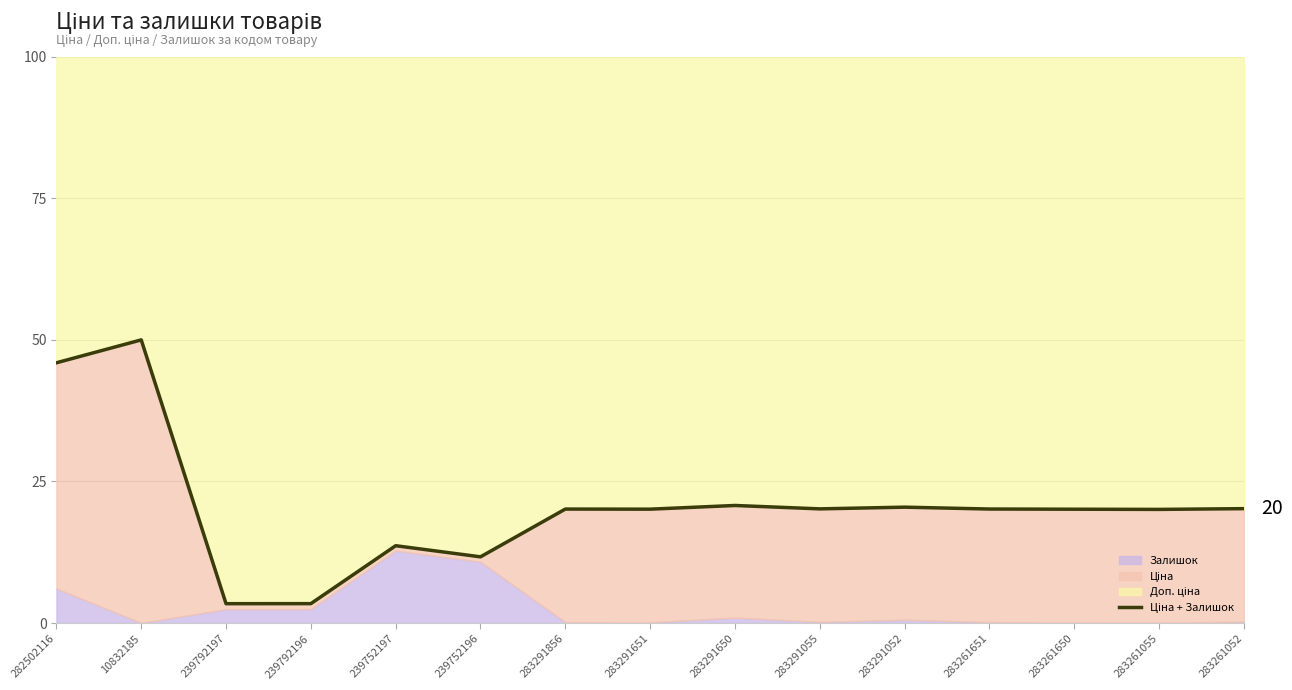

True or false: the data shows 20.1 at 283291651.

True